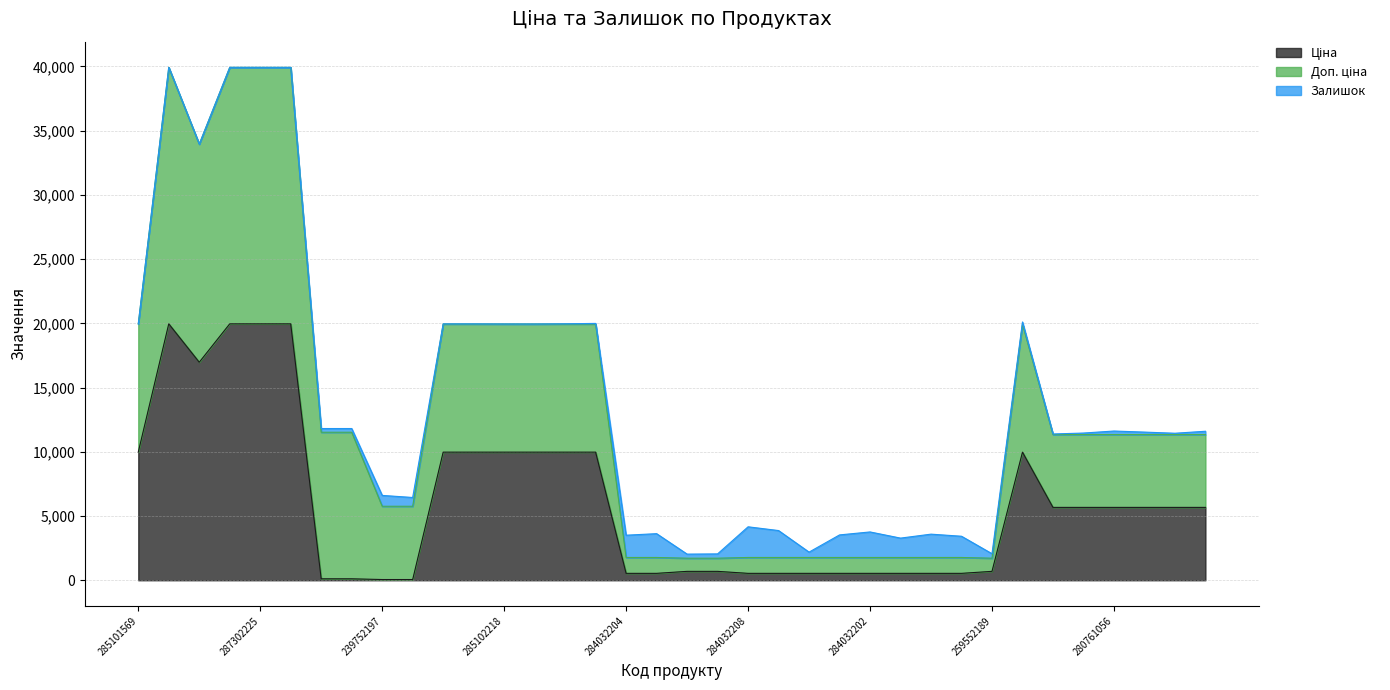

What are all the series names shown in the legend?

Ціна, Доп. ціна, Залишок